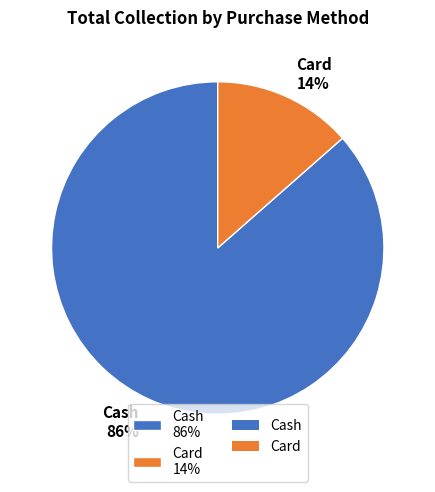

Count the number of slices in the pie.

2